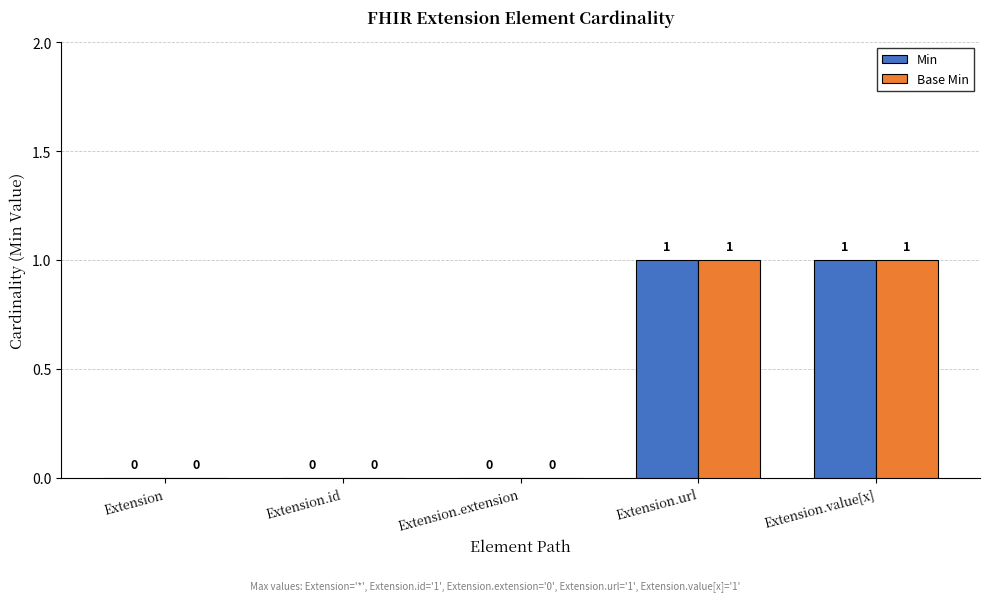

True or false: Base Min has a value of 1 at Extension.value[x].

True